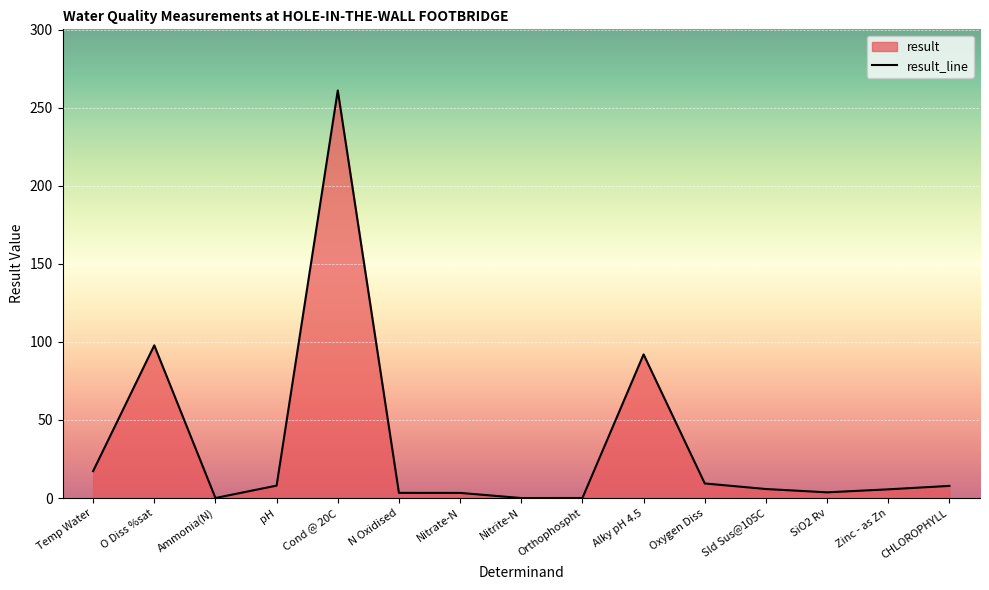

What position from the right is Zinc - as Zn?

2